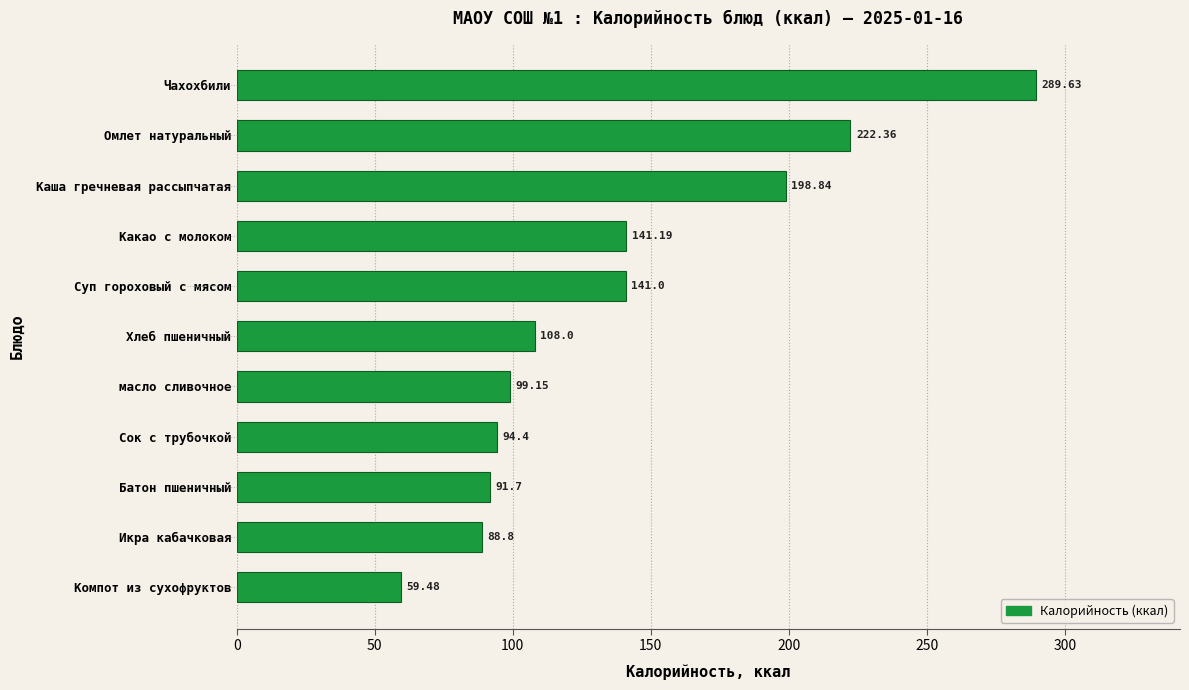

How many data points are less than 108?

5